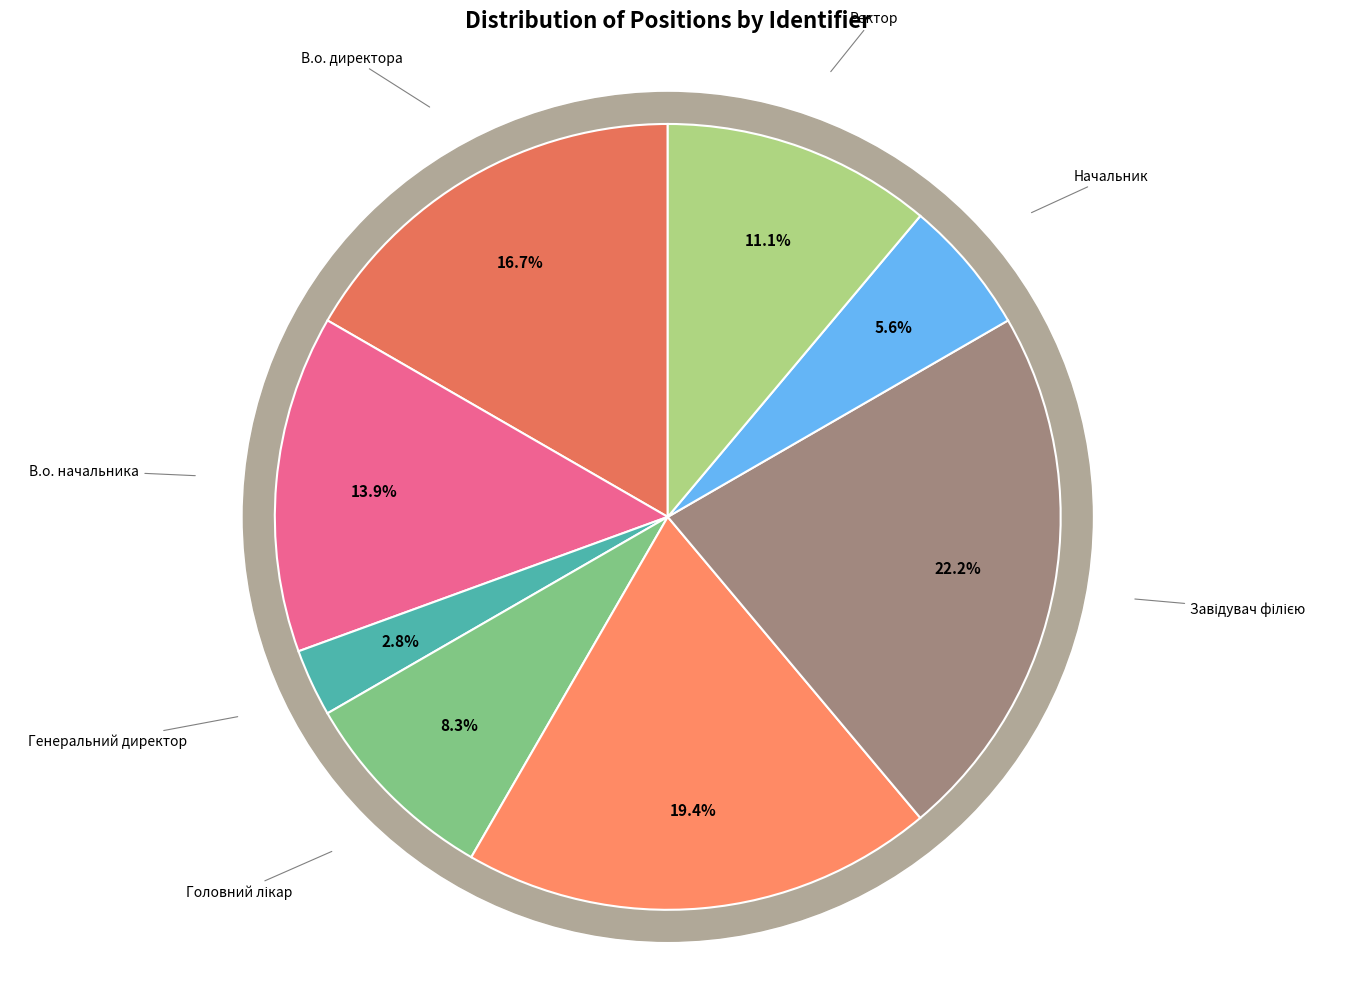

Which slice is the largest?

Завідувач філією